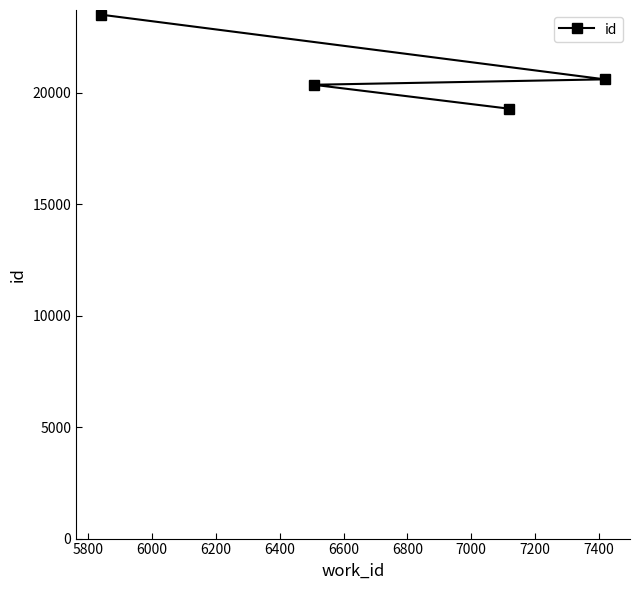

What is the difference between the maximum and minimum values?

4220